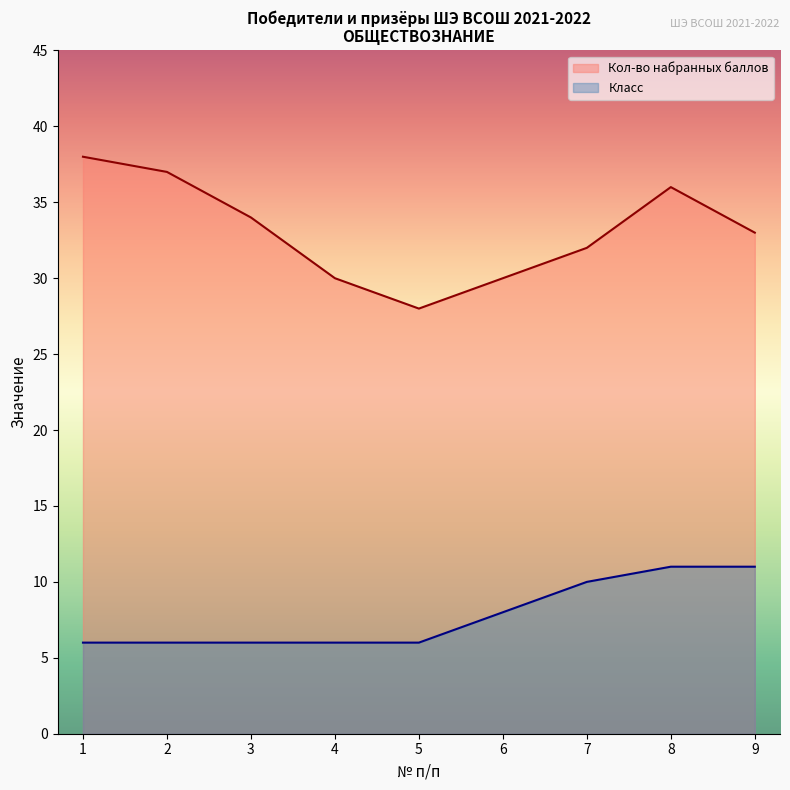

In Кол-во набранных баллов, how many points are lower than both neighbors (excluding endpoints)?

1